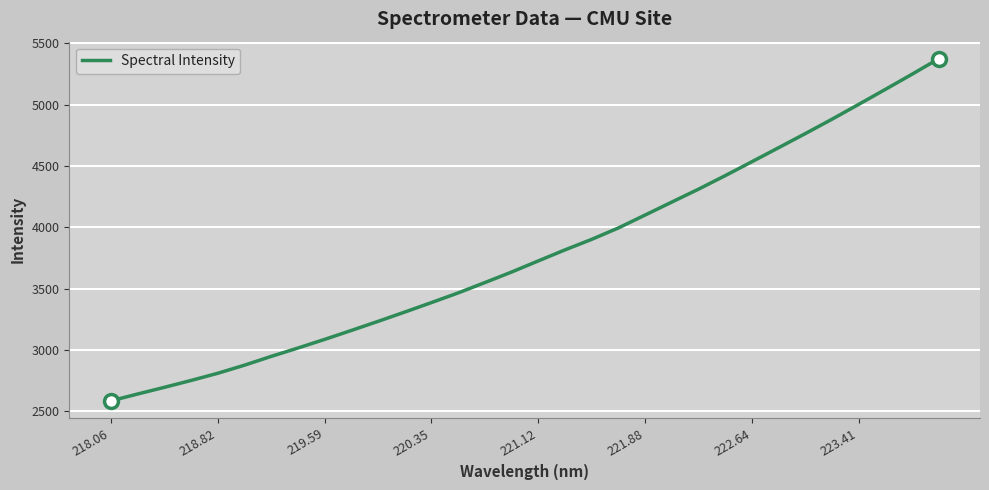

What is the smallest value displayed?

2585.7